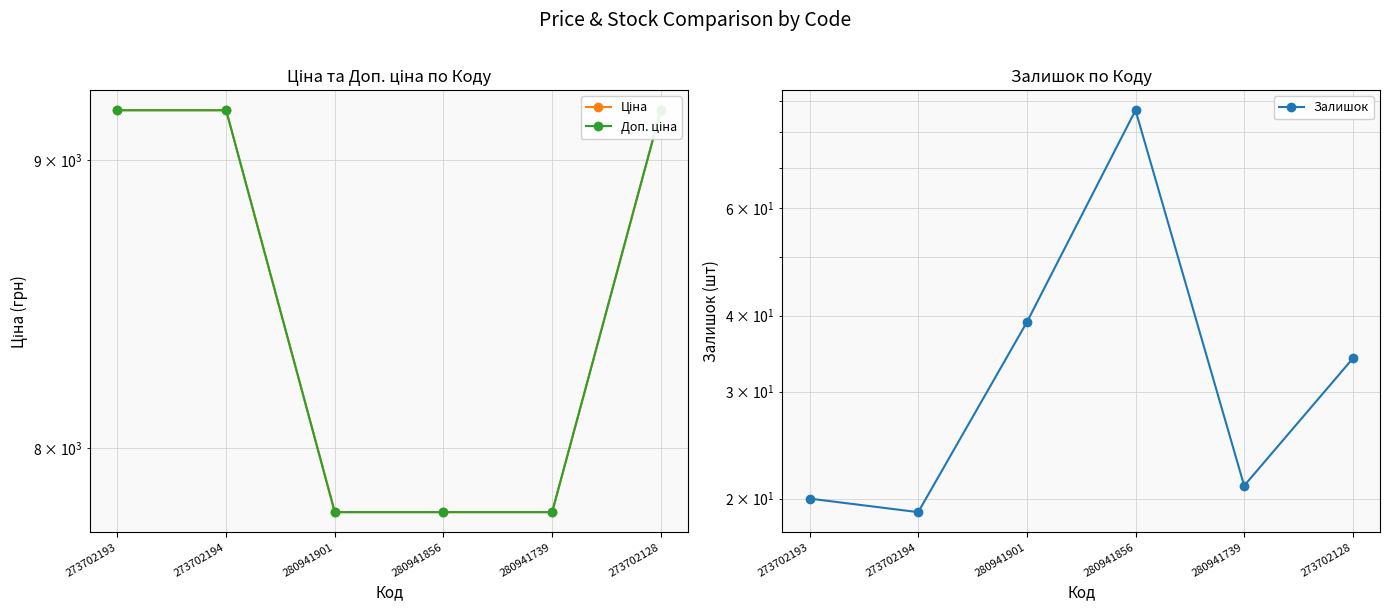

True or false: Ціна and Залишок intersect in this chart.

False